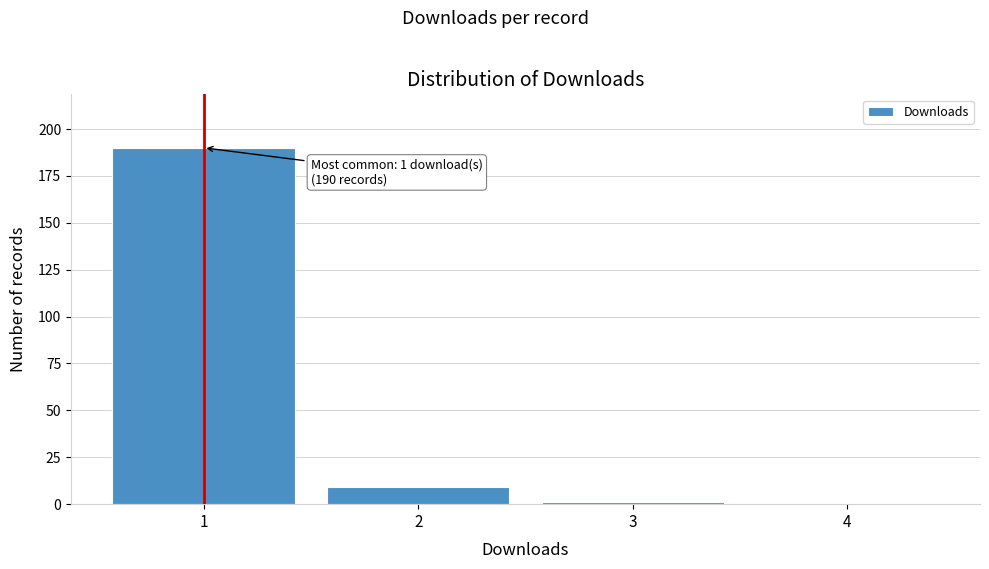

Which range on the x-axis has the tallest bar?

0.5 to 1.5